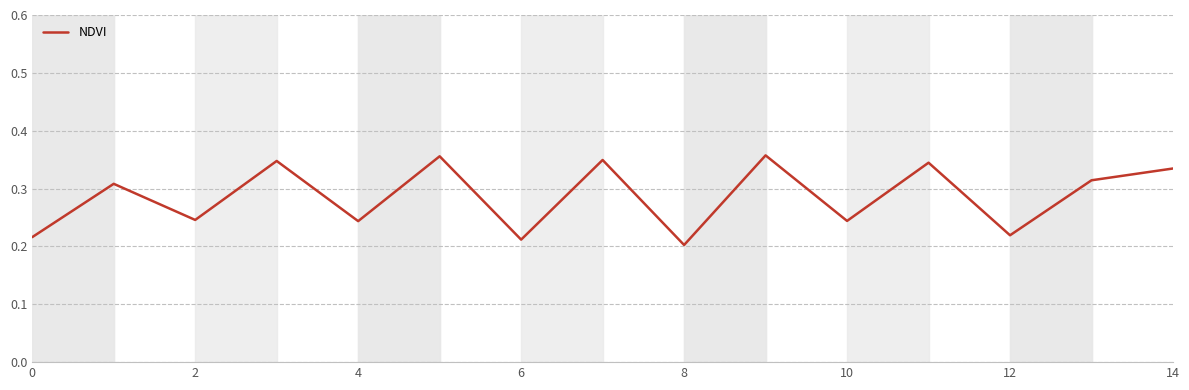

Is it true that the value at 10 is 0.1?

False